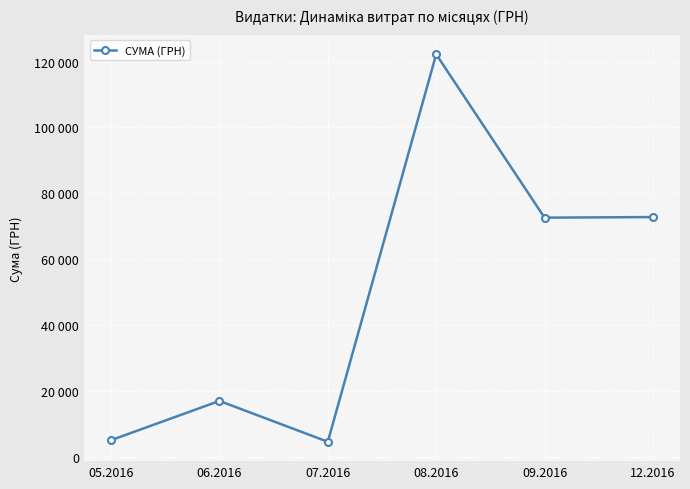

Which label corresponds to the smallest value in the chart?

07.2016